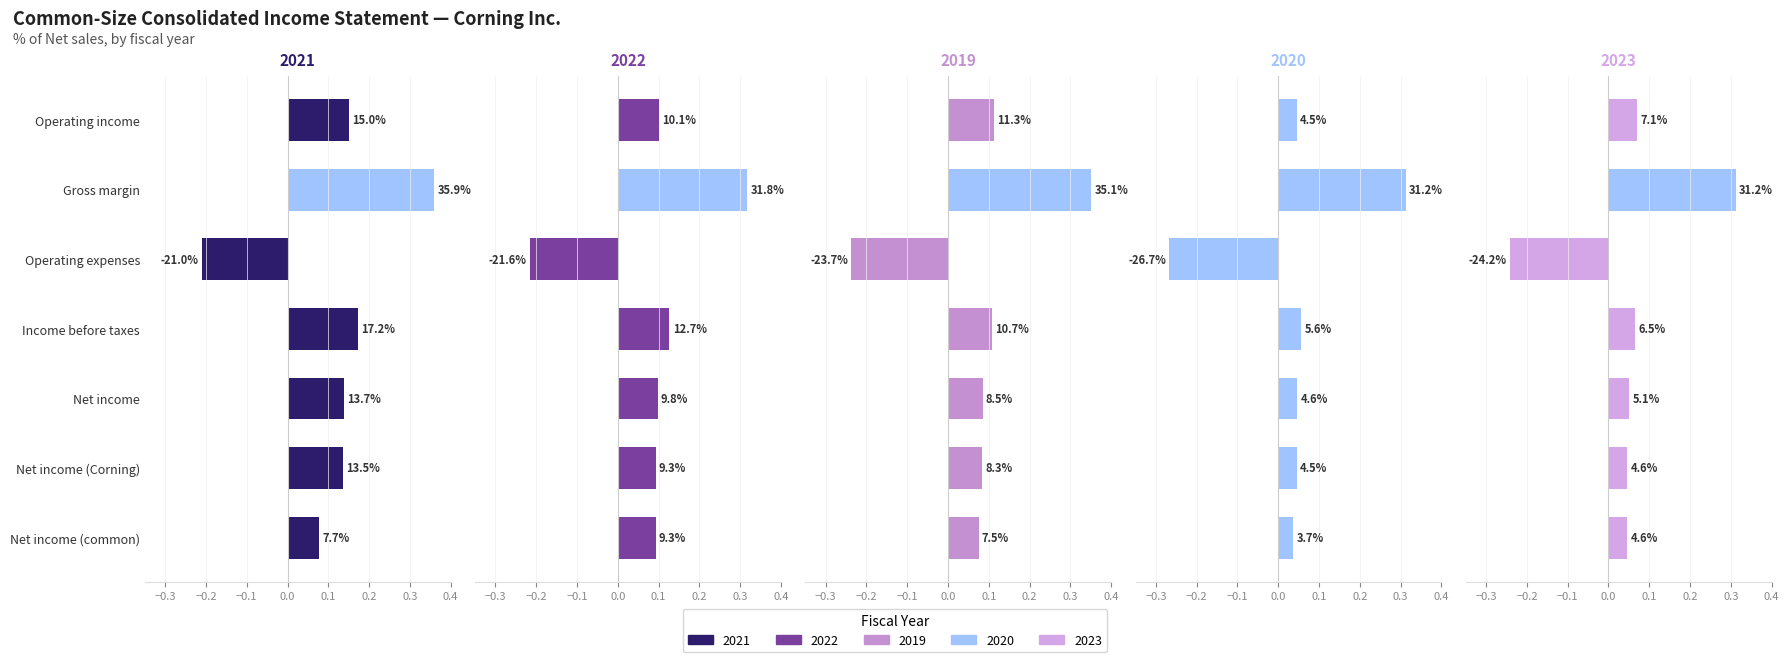

Which series has the largest total across all categories?

2021